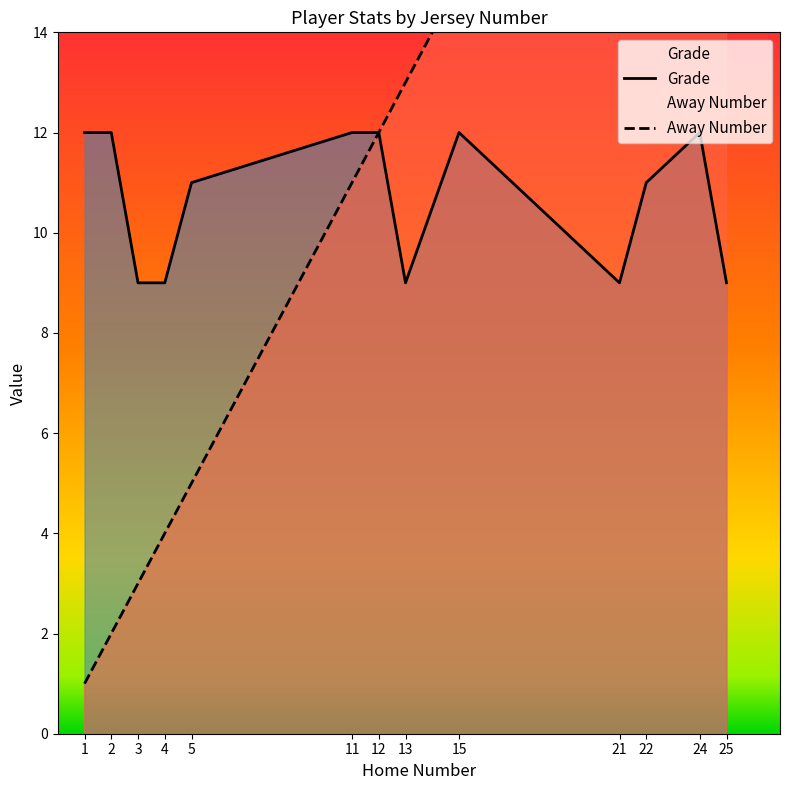

Reading left to right, extract all data points from this chart.

Grade: 1=12	2=12	3=9	4=9	5=11	11=12	12=12	13=9	15=12	21=9	22=11	24=12	25=9
Away Number: 1=1	2=2	3=3	4=4	5=5	11=11	12=12	13=13	15=15	21=21	22=22	24=24	25=25